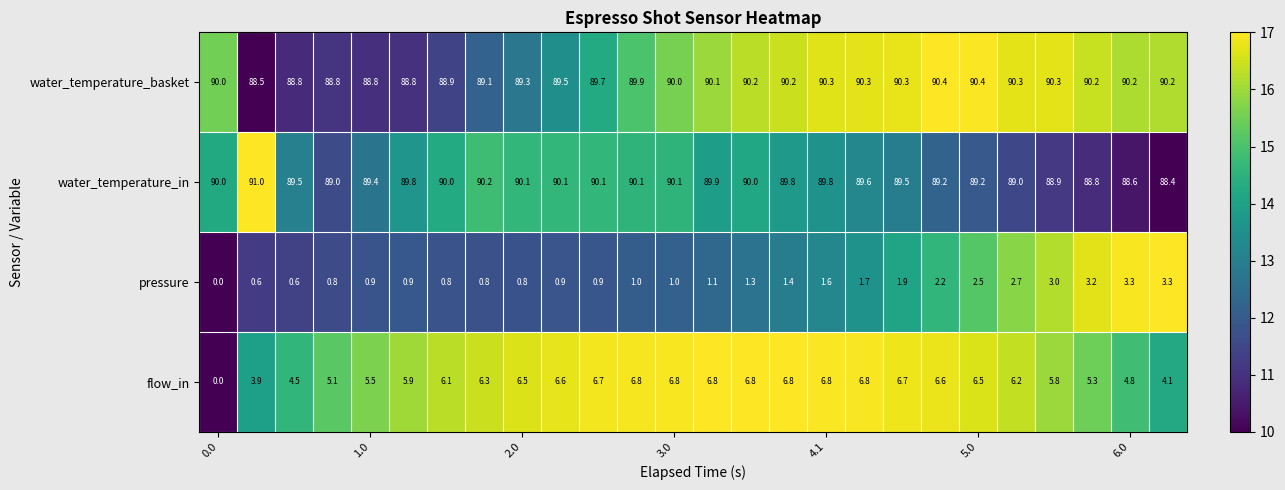

What is the maximum value for water_temperature_in?

91.0